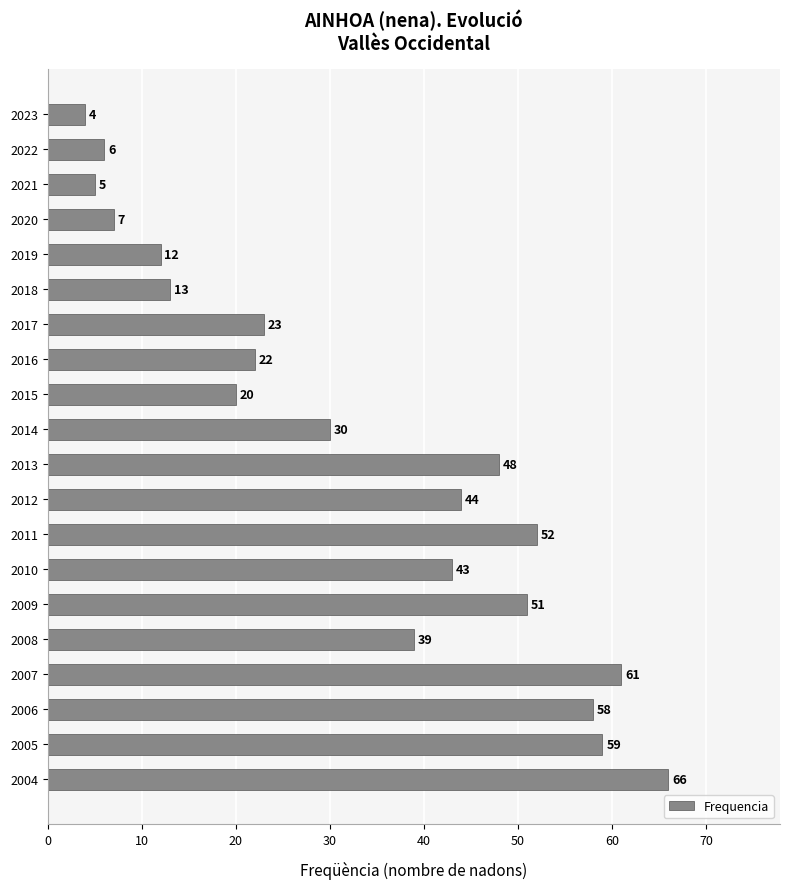

List the labels in order of value, largest first.

2004, 2007, 2005, 2006, 2011, 2009, 2013, 2012, 2010, 2008, 2014, 2017, 2016, 2015, 2018, 2019, 2020, 2022, 2021, 2023